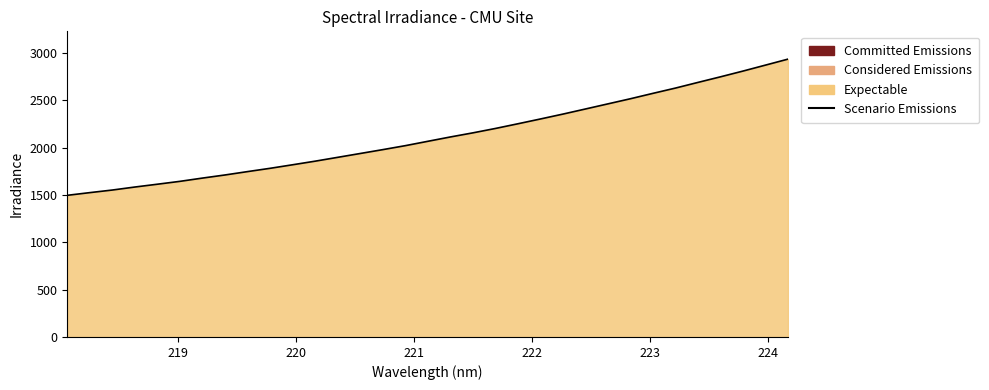

What is the greatest value displayed?

2934.8